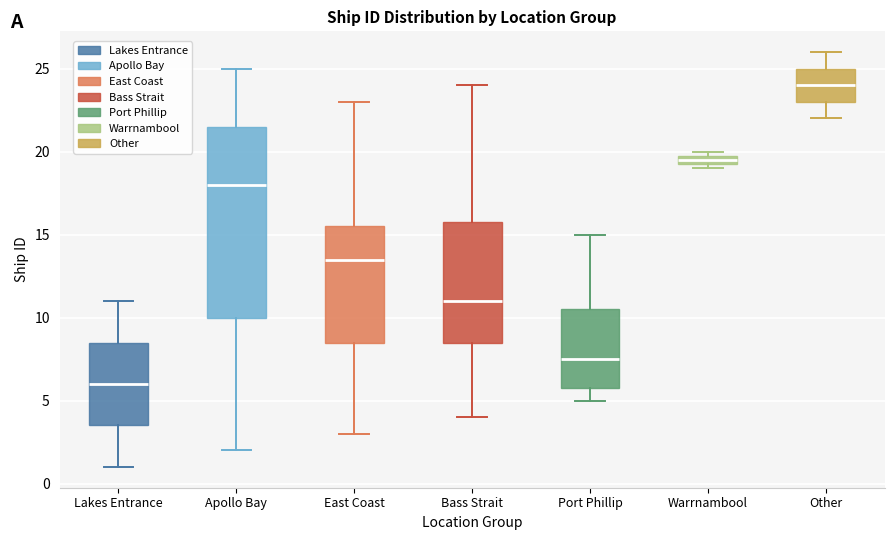

Where is the lower edge of the box for Port Phillip on the y-axis? The values are not printed on the chart, so give them approximately, as read against the axis.

6.0